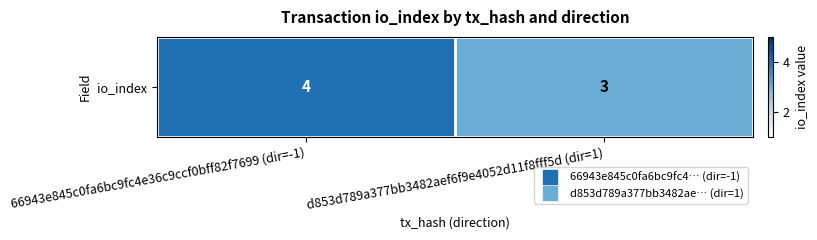

At which label is the value closest to 3?

d853d789a377bb3482aef6f9e4052d11f8fff5d (dir=1)